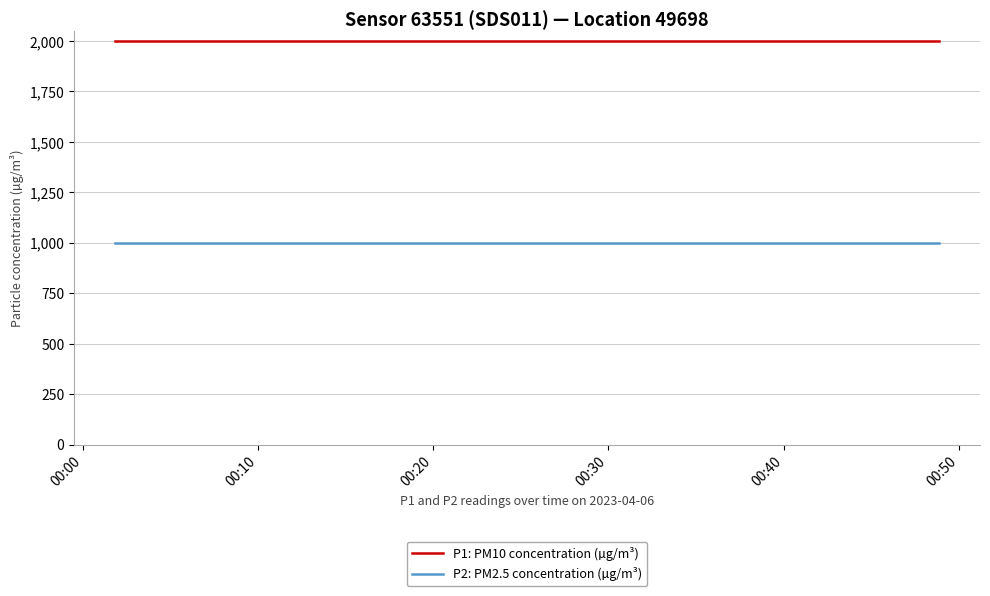

True or false: P1: PM10 concentration (µg/m³) and P2: PM2.5 concentration (µg/m³) intersect in this chart.

False